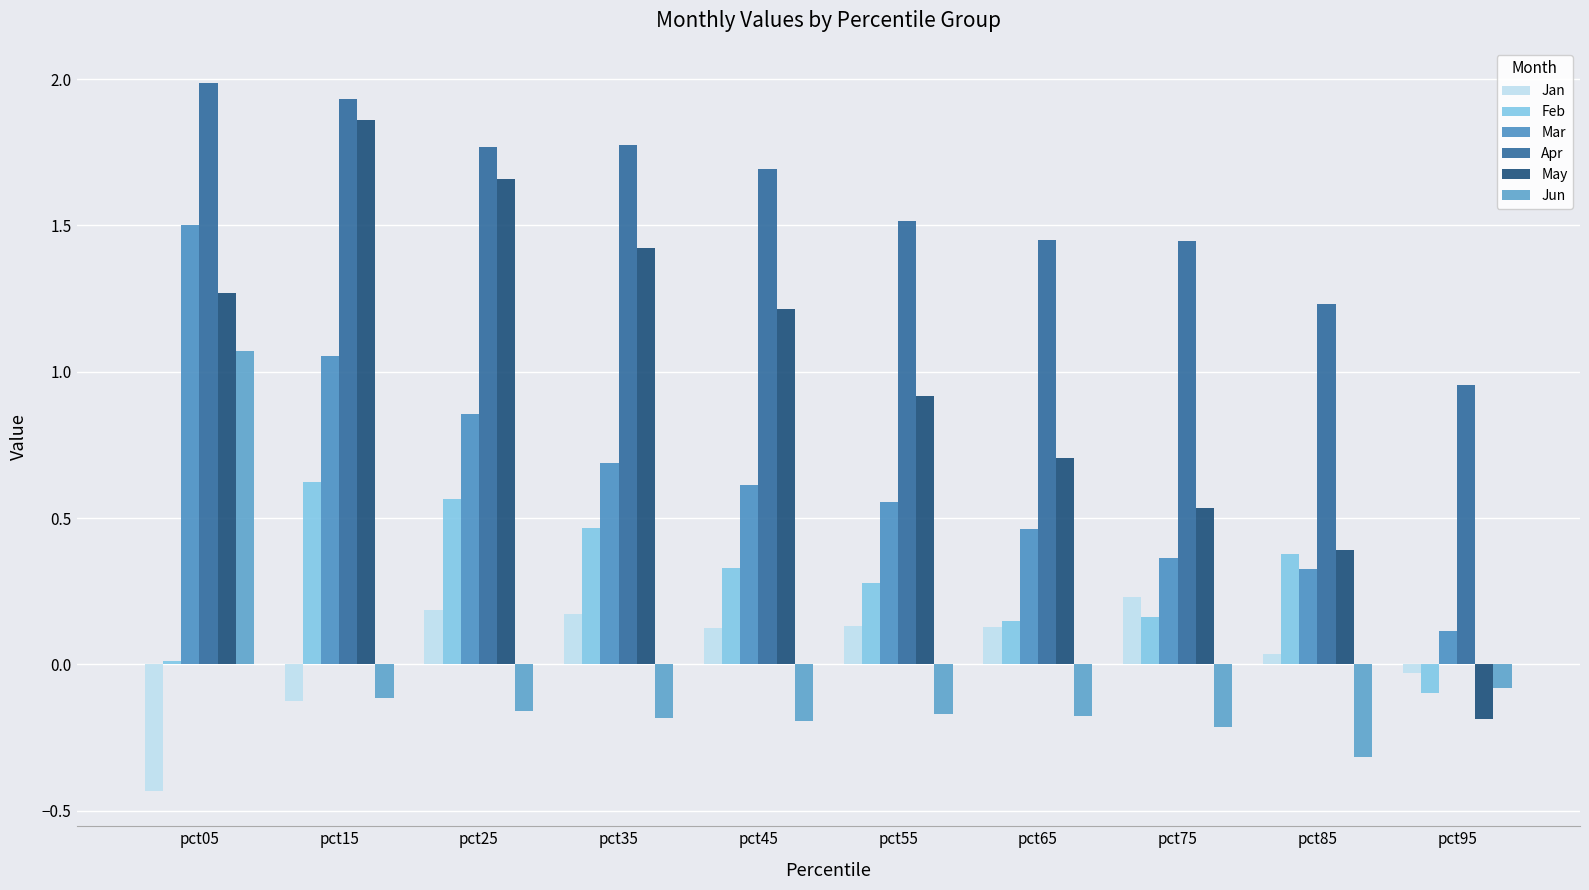

At pct05, list the series in order from largest to smallest.

Apr, Mar, May, Jun, Feb, Jan